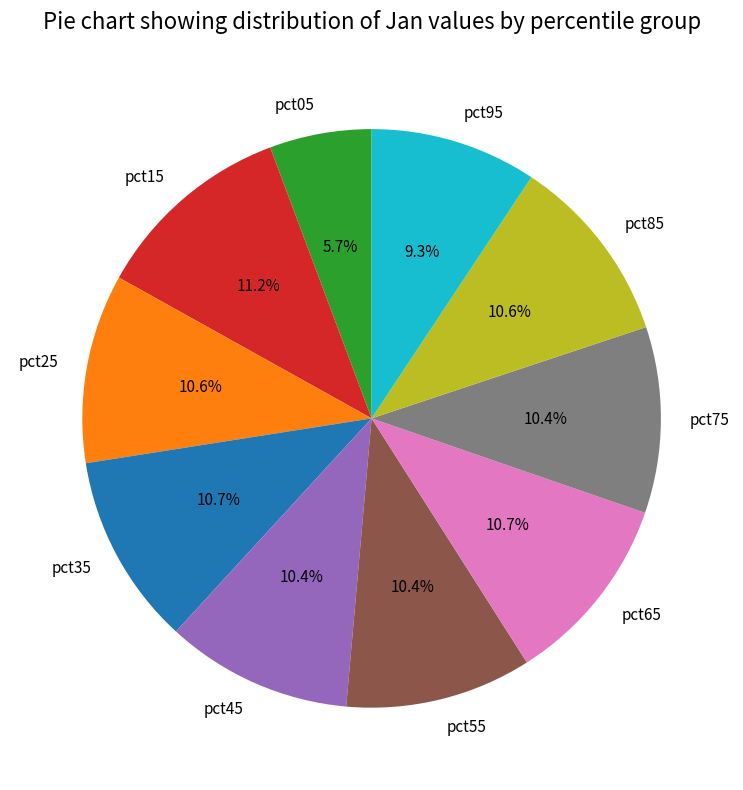

Between pct45 and pct05, which is larger?

pct45